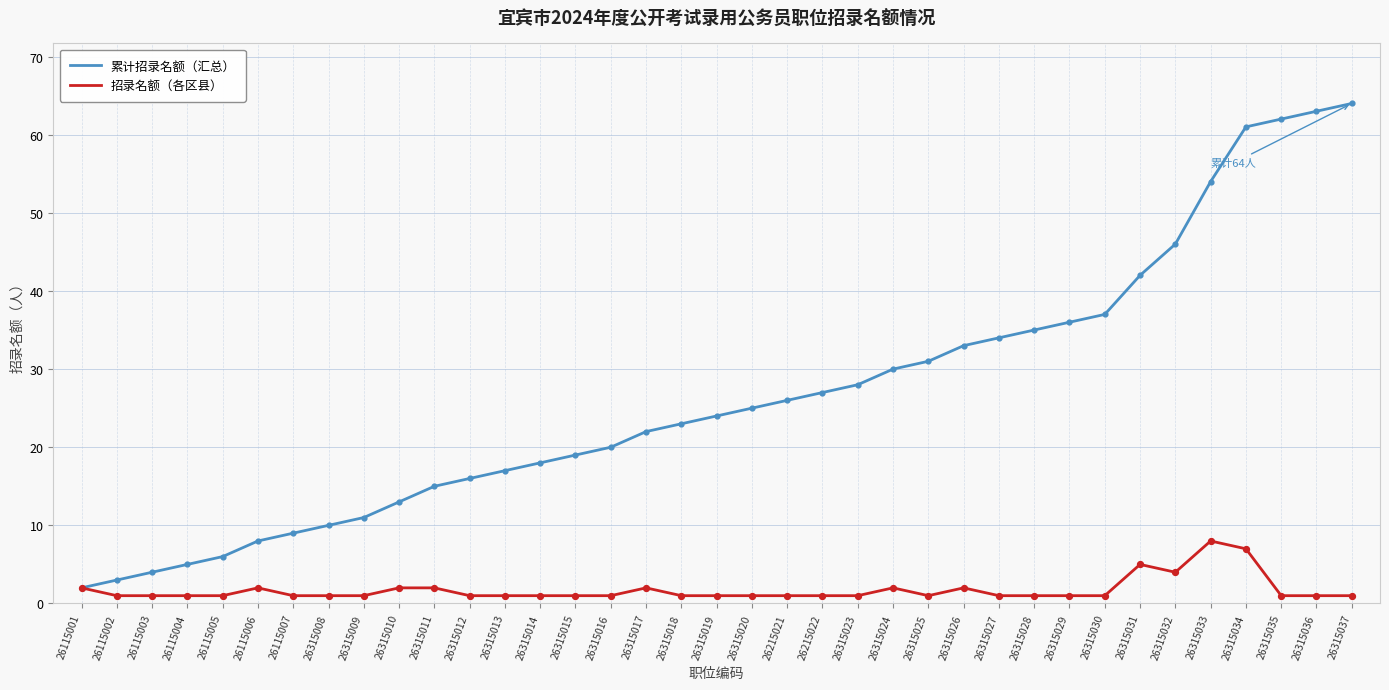

At which category is the sum across all series the highest?

26315034